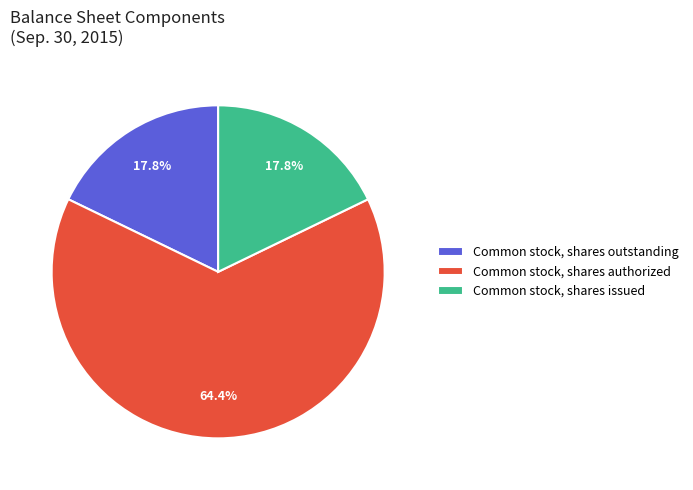

Which category has the biggest portion of the pie?

Common stock, shares authorized